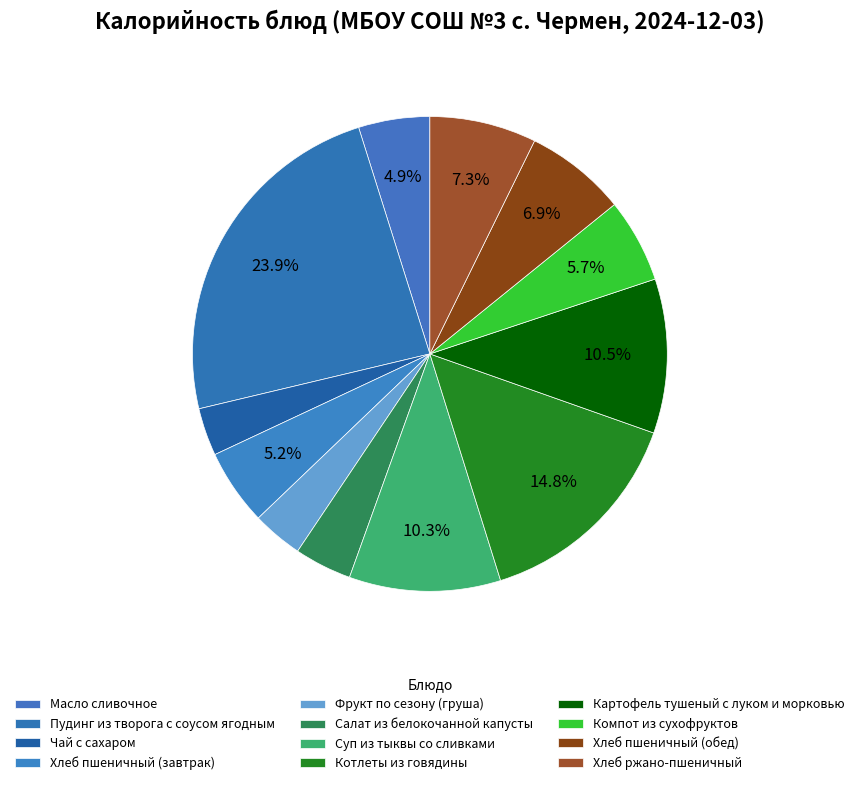

How many segments does this pie chart have?

12